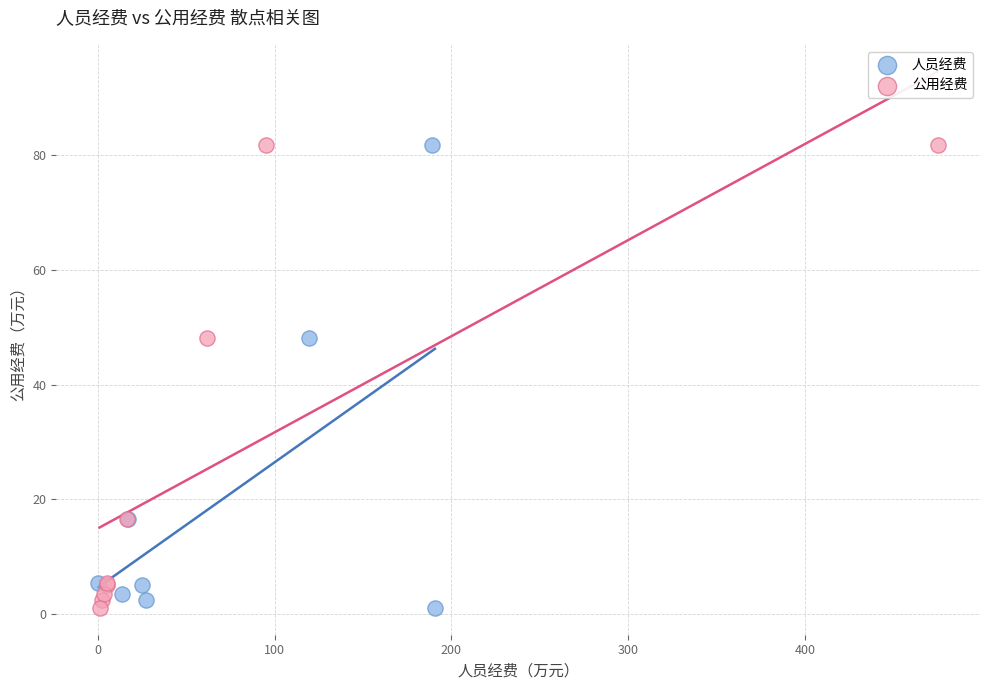

What are all the series names shown in the legend?

人员经费, 公用经费